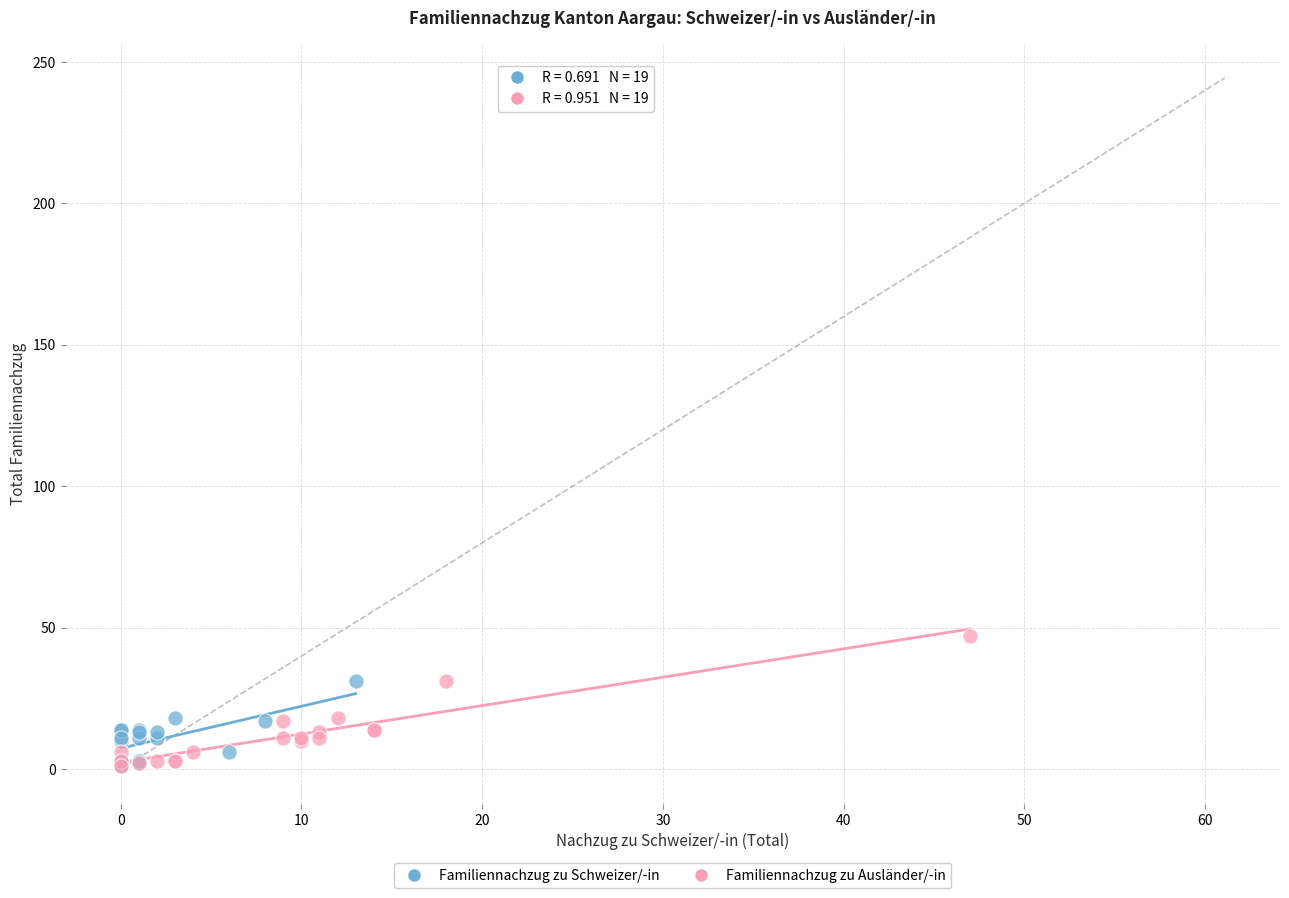

Which series reaches the maximum Y coordinate?

Familiennachzug zu Ausländer/-in